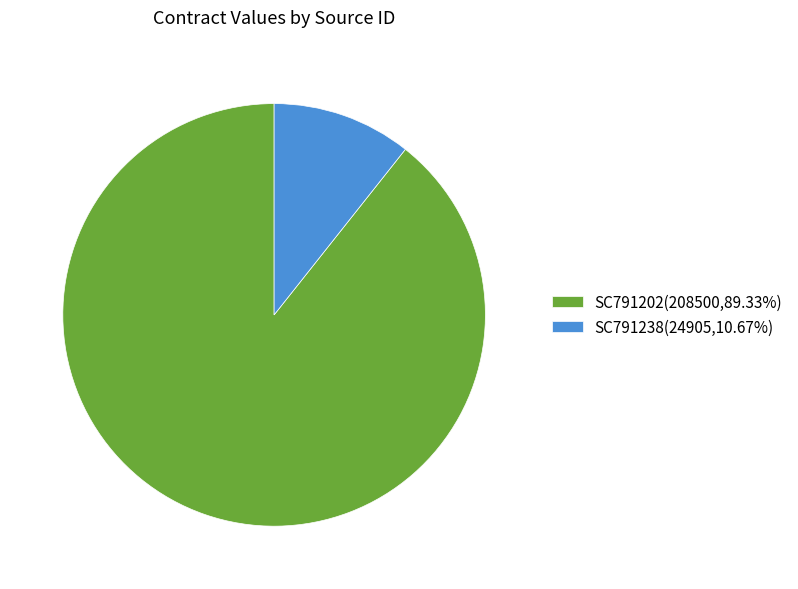

Does SC791238(24905,10.67%) account for over 50% of the chart?

No